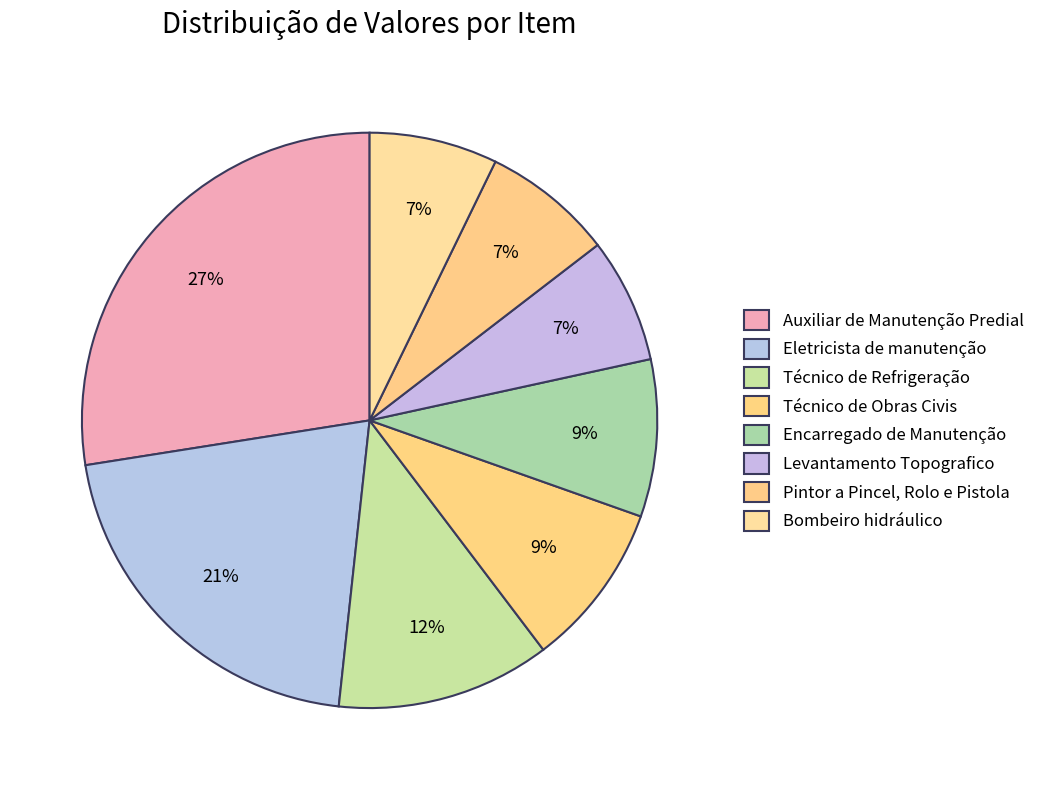

How many segments does this pie chart have?

8